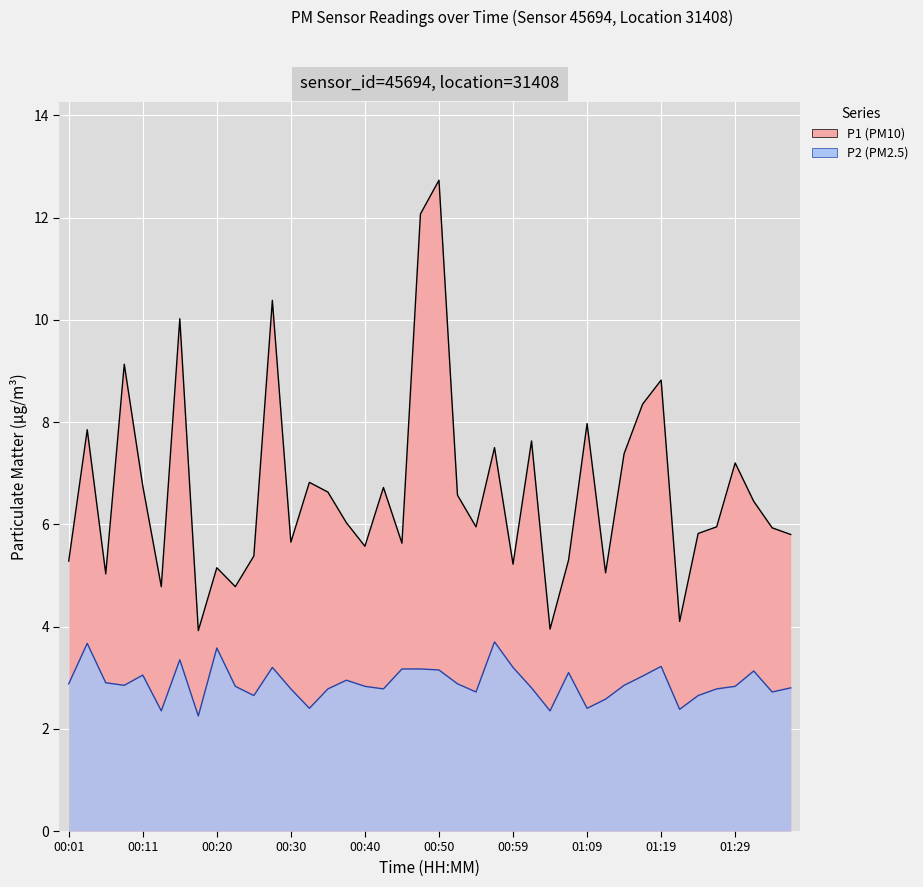

The value of P2 at 01:02 is 4.2. True or false?

False